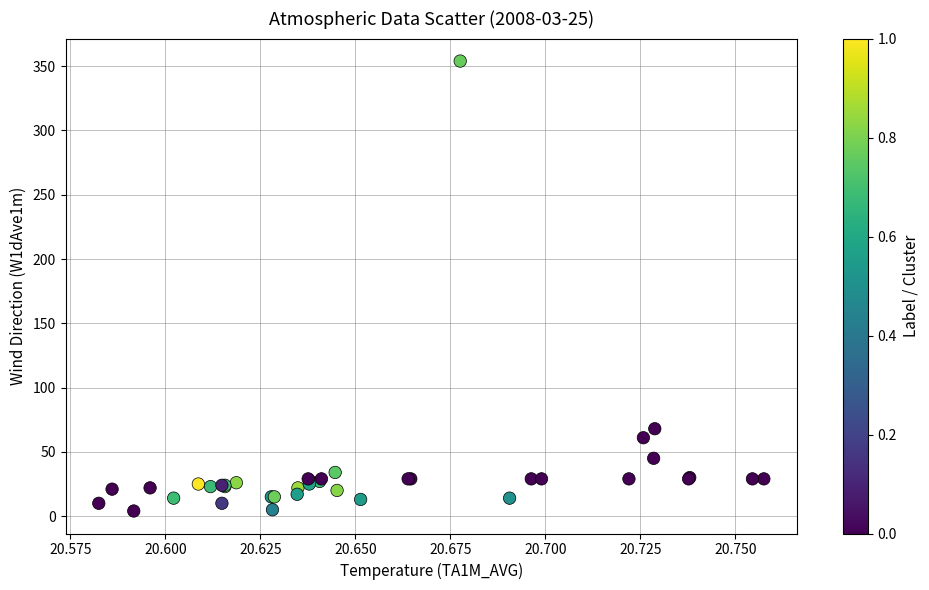

What Y value in the scatter plot is closest to 179?

68